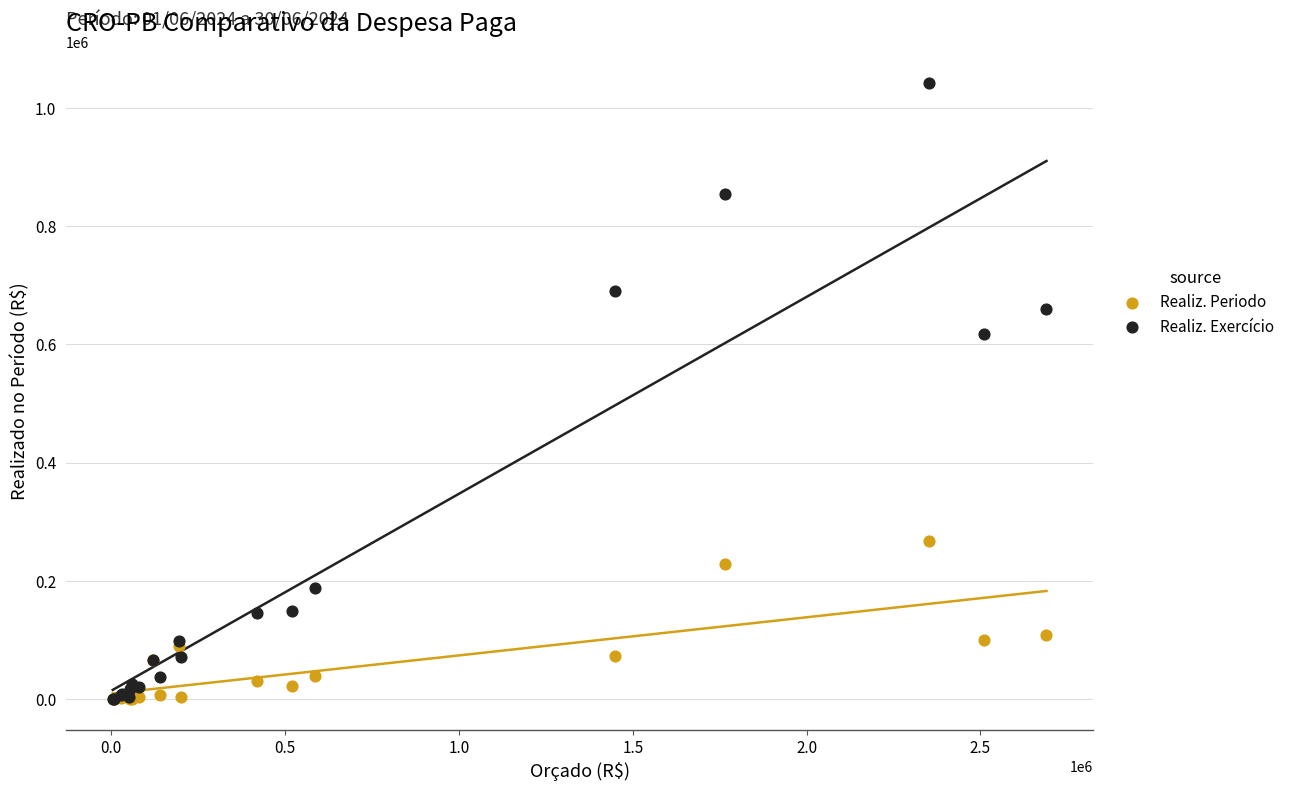

In the Realiz. Exercício series, what Y value is closest to 521532?

617487.1